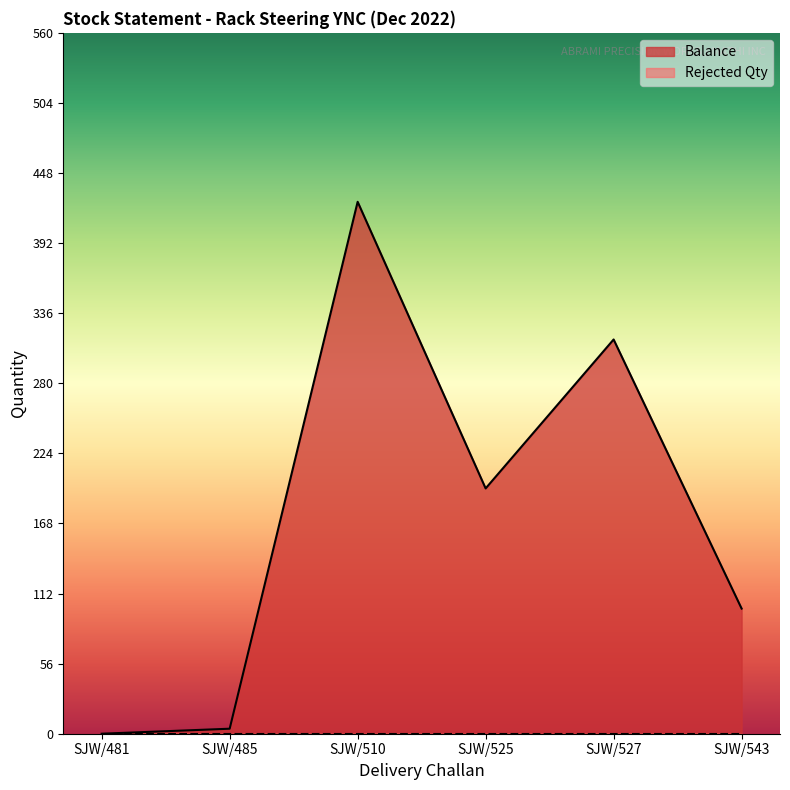

What is the difference between the second highest and second lowest values?

311